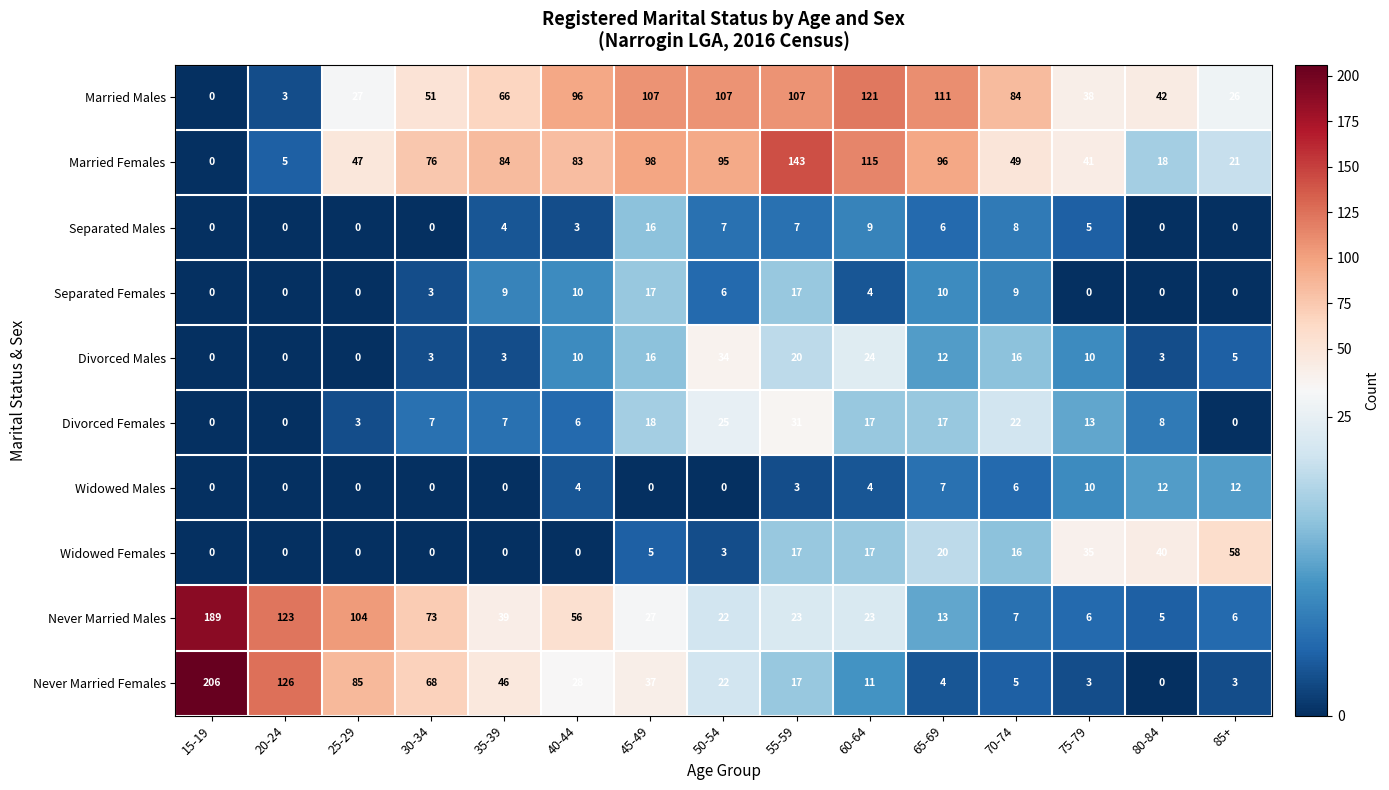

What is the difference between the Widowed Females values at 25-29 and 80-84?

40